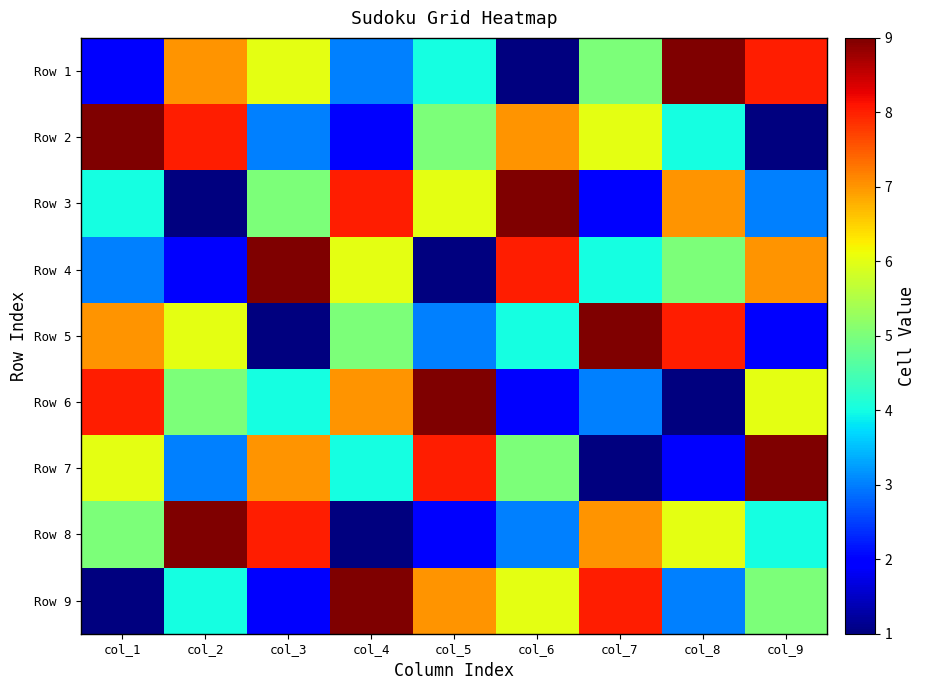

Reading left to right, list all the values displayed in this chart.

Row 1: col_1=2	col_2=7	col_3=6	col_4=3	col_5=4	col_6=1	col_7=5	col_8=9	col_9=8
Row 2: col_1=9	col_2=8	col_3=3	col_4=2	col_5=5	col_6=7	col_7=6	col_8=4	col_9=1
Row 3: col_1=4	col_2=1	col_3=5	col_4=8	col_5=6	col_6=9	col_7=2	col_8=7	col_9=3
Row 4: col_1=3	col_2=2	col_3=9	col_4=6	col_5=1	col_6=8	col_7=4	col_8=5	col_9=7
Row 5: col_1=7	col_2=6	col_3=1	col_4=5	col_5=3	col_6=4	col_7=9	col_8=8	col_9=2
Row 6: col_1=8	col_2=5	col_3=4	col_4=7	col_5=9	col_6=2	col_7=3	col_8=1	col_9=6
Row 7: col_1=6	col_2=3	col_3=7	col_4=4	col_5=8	col_6=5	col_7=1	col_8=2	col_9=9
Row 8: col_1=5	col_2=9	col_3=8	col_4=1	col_5=2	col_6=3	col_7=7	col_8=6	col_9=4
Row 9: col_1=1	col_2=4	col_3=2	col_4=9	col_5=7	col_6=6	col_7=8	col_8=3	col_9=5